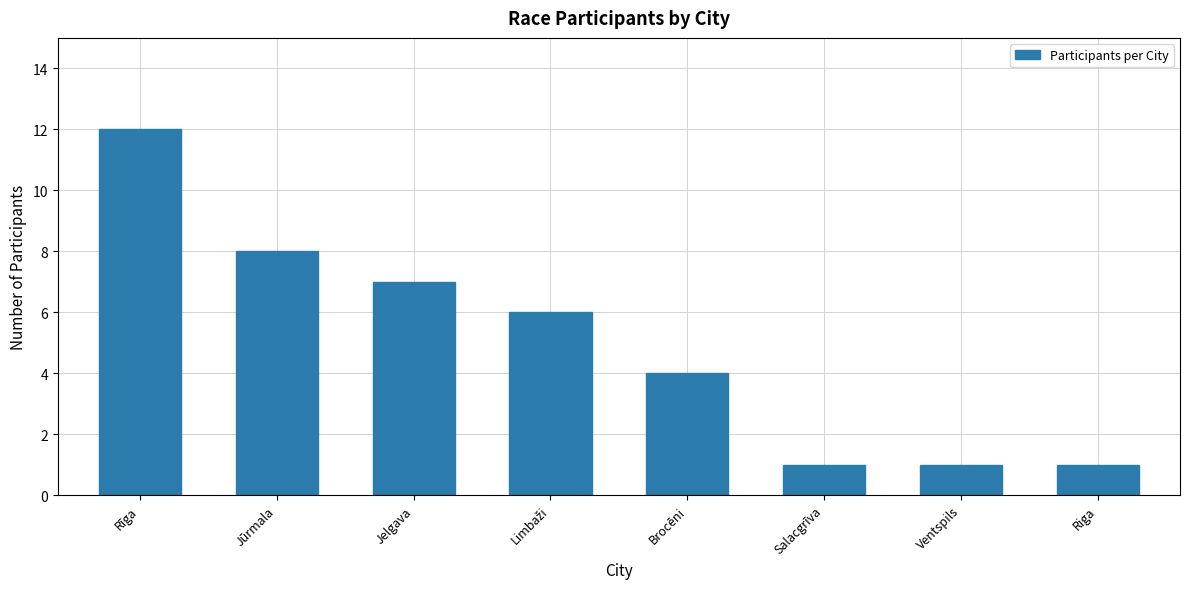

What is the value of the 4th bar from the left?

6